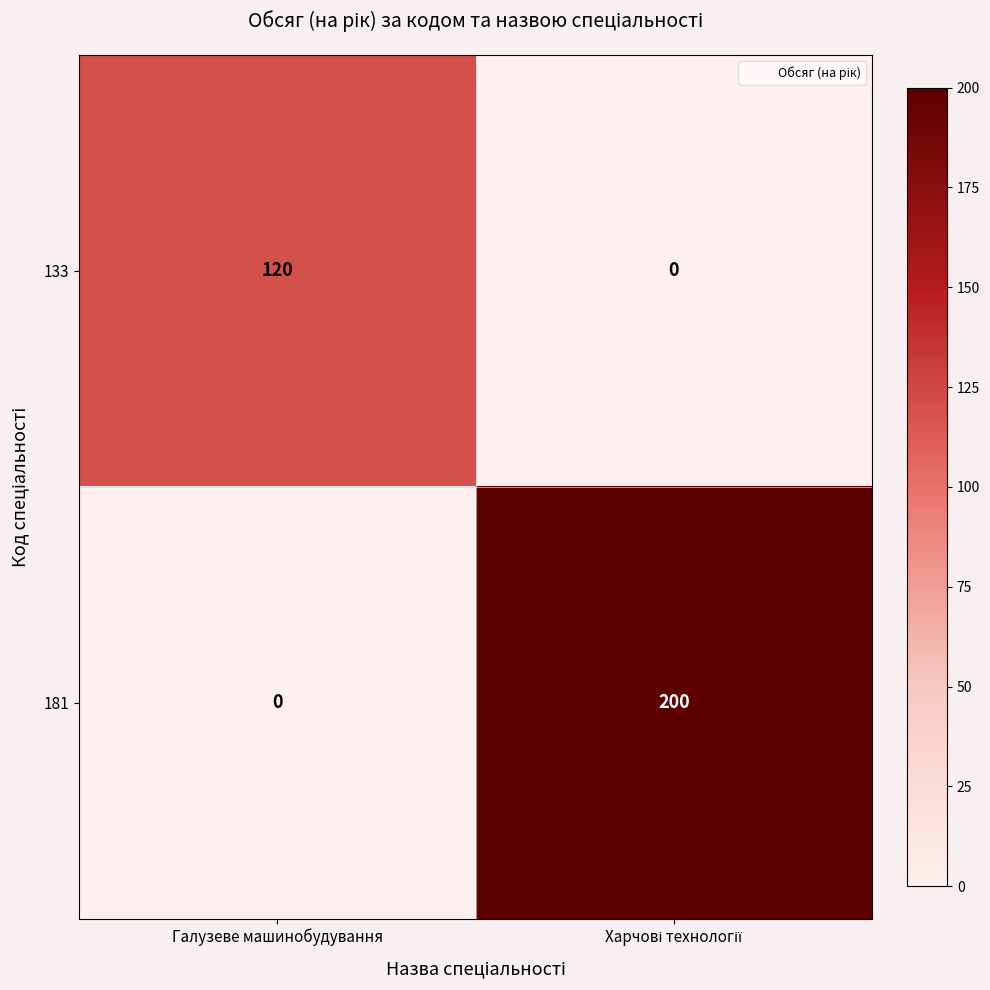

The 133 series shows 75 at Галузеве машинобудування. True or false?

False